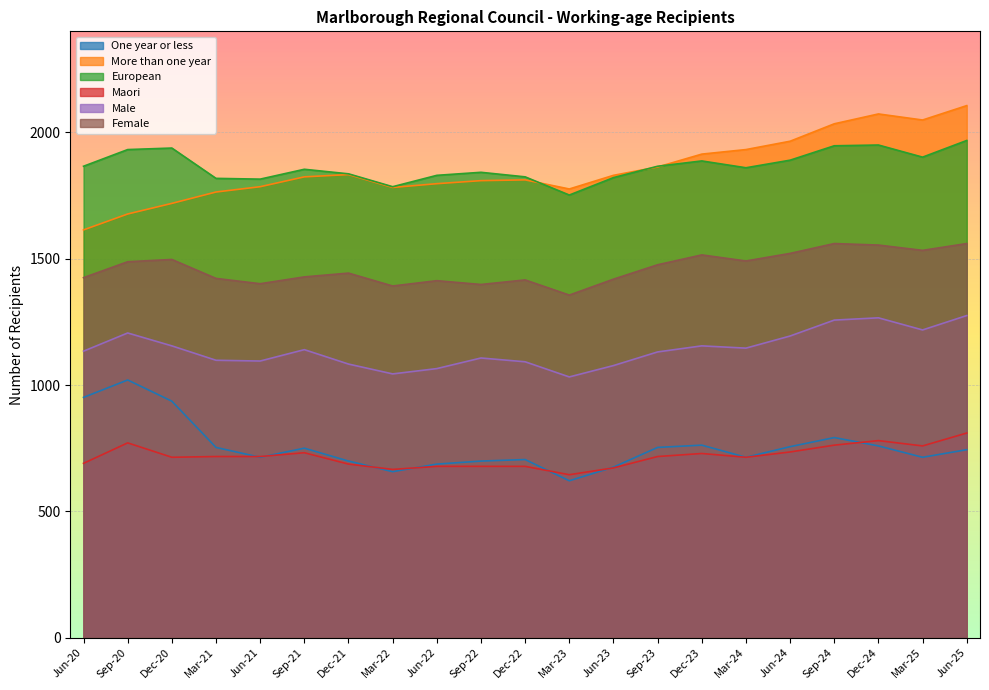

How many times do More than one year and European cross each other?

3